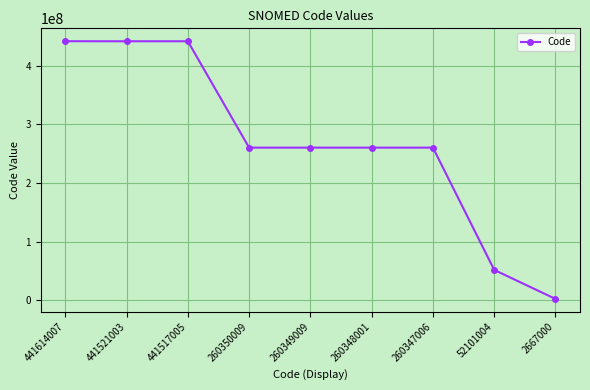

The chart shows a value of 2667000 at 2667000. True or false?

True